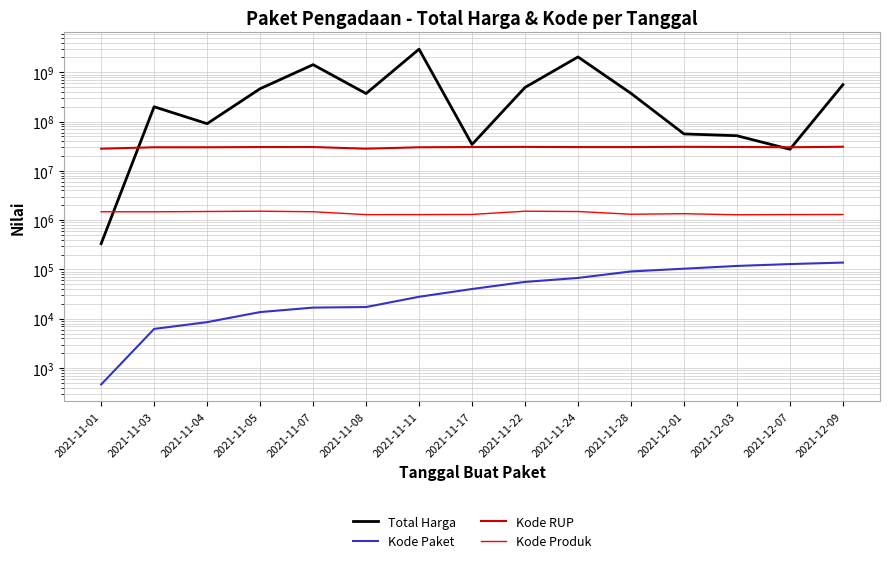

List the labels in order of Kode Paket value, largest first.

2021-12-09, 2021-12-07, 2021-12-03, 2021-12-01, 2021-11-28, 2021-11-24, 2021-11-22, 2021-11-17, 2021-11-11, 2021-11-08, 2021-11-07, 2021-11-05, 2021-11-04, 2021-11-03, 2021-11-01